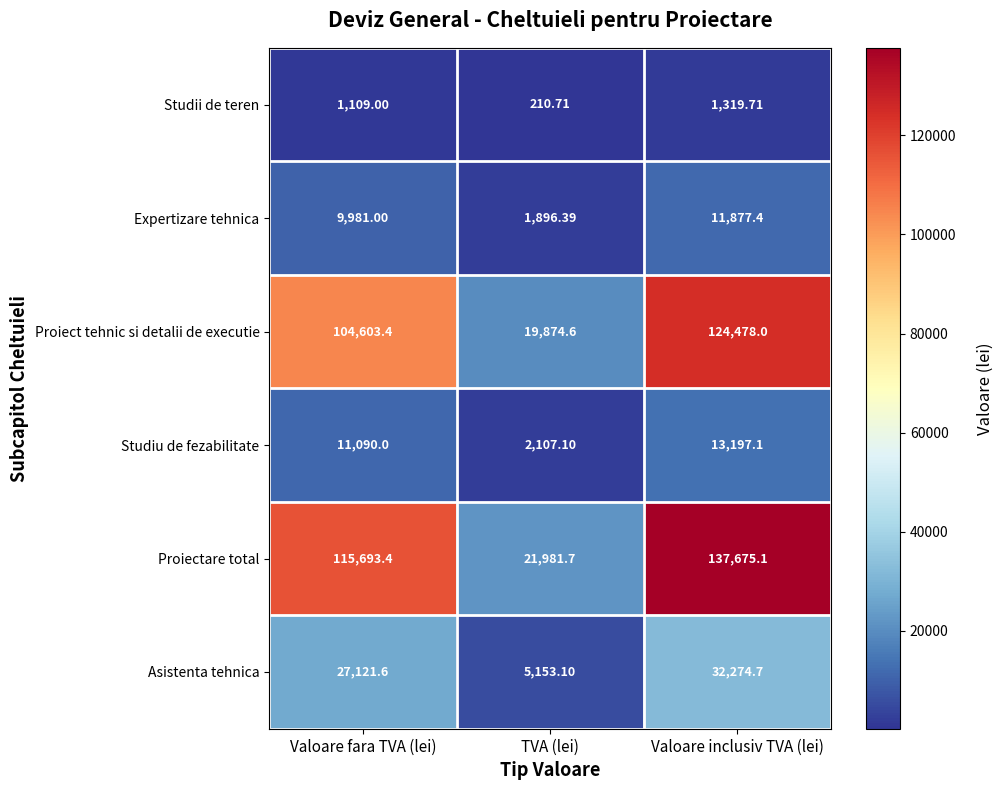

Which label corresponds to the largest value in the chart?

Valoare inclusiv TVA (lei)